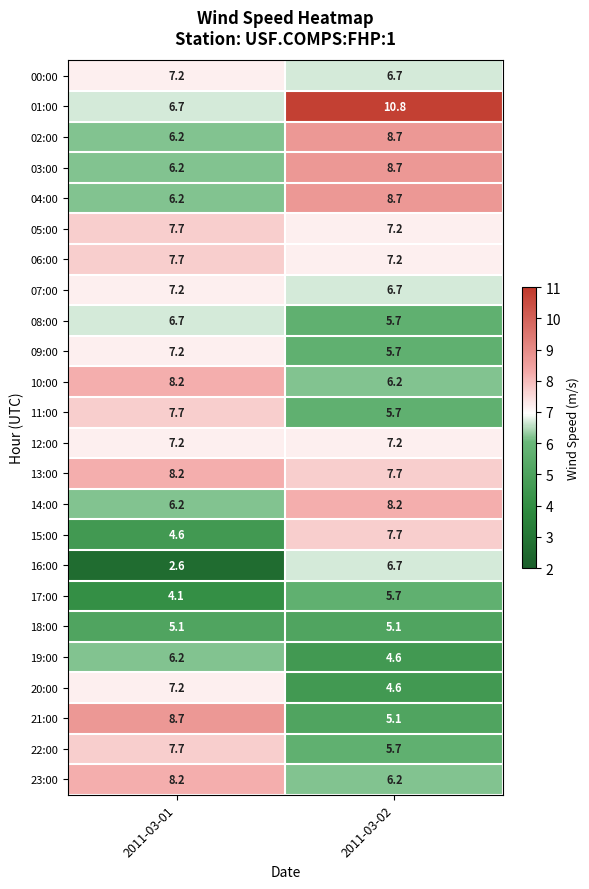

What is the minimum value shown in the chart?

2.6